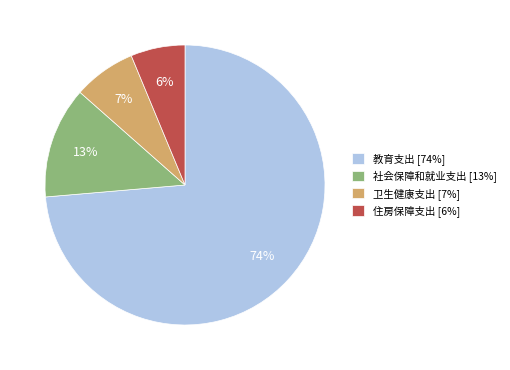

The 卫生健康支出 slice represents 7% of the pie. True or false?

True